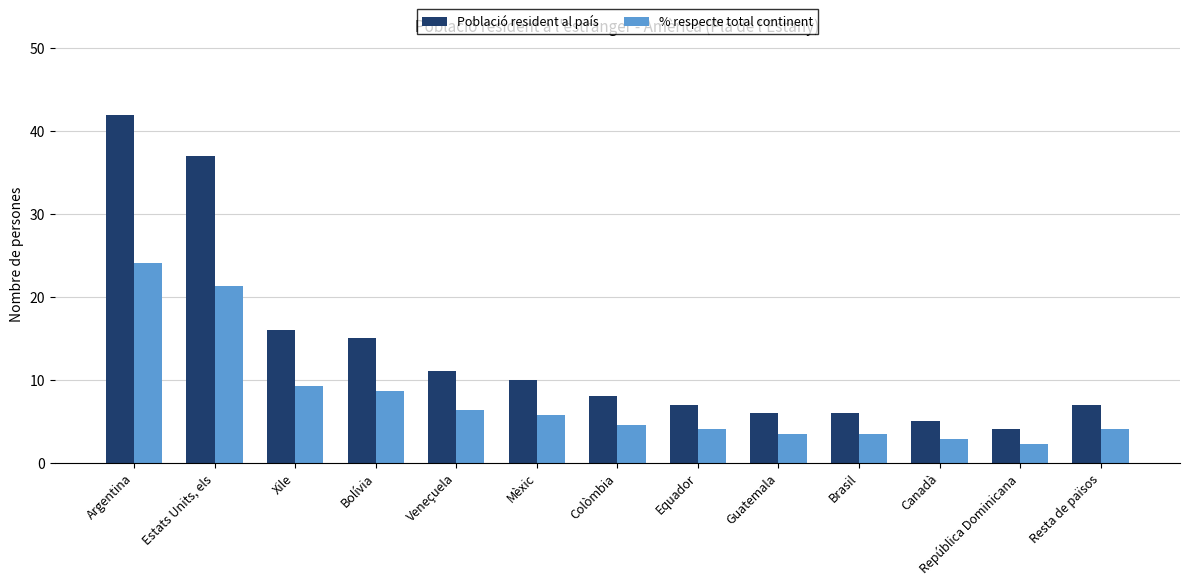

What is the sum of the % respecte total continent values at Estats Units, els and Veneçuela?

27.6